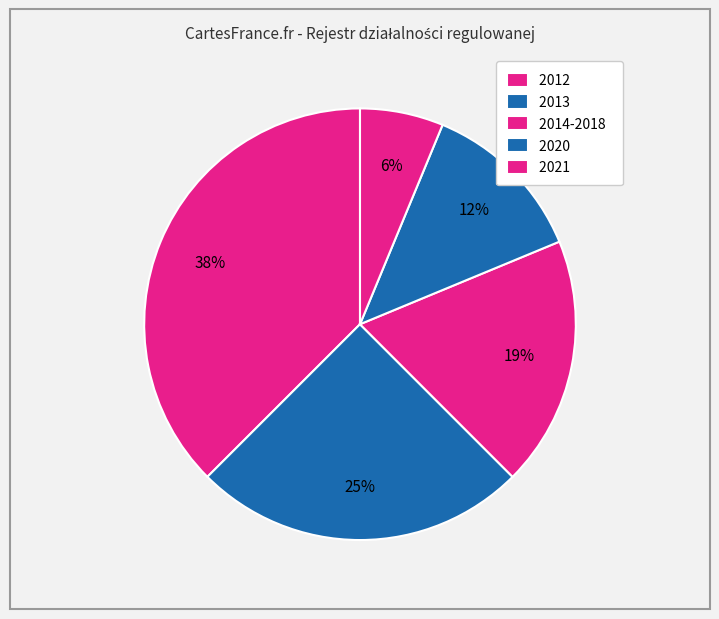

How many segments does this pie chart have?

5